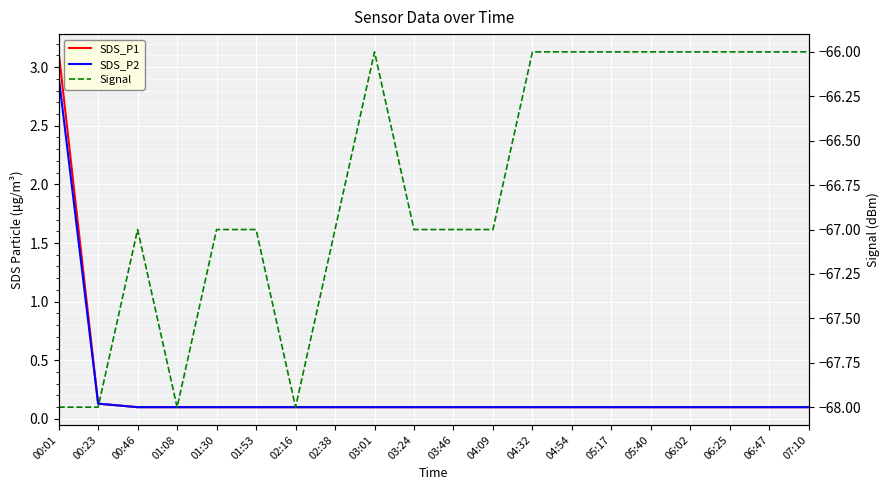

What is the minimum value shown in the chart?

-68.0